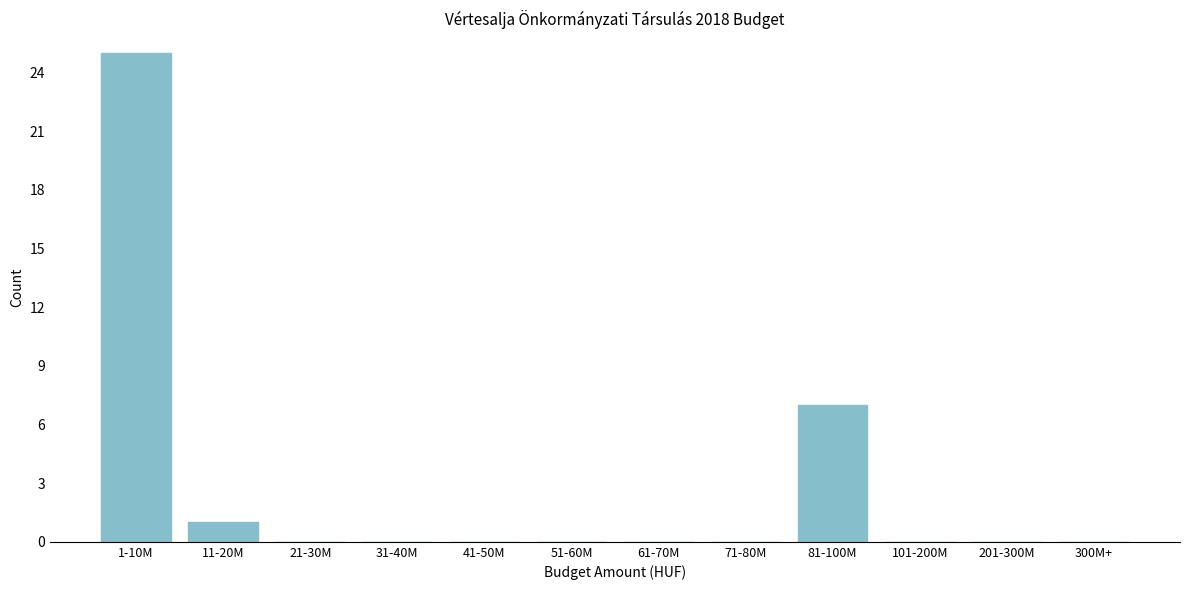

Reading right to left, list all the values displayed in this chart.

300M+=0	201-300M=0	101-200M=0	81-100M=7	71-80M=0	61-70M=0	51-60M=0	41-50M=0	31-40M=0	21-30M=0	11-20M=1	1-10M=25